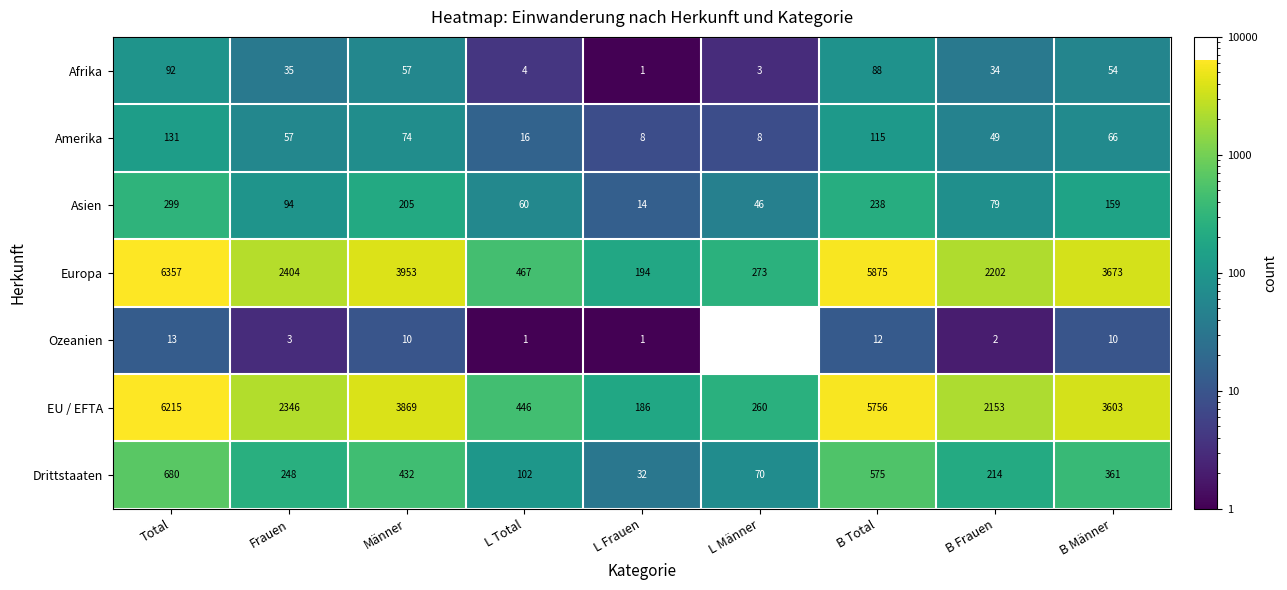

How many distinct data groups are displayed?

7